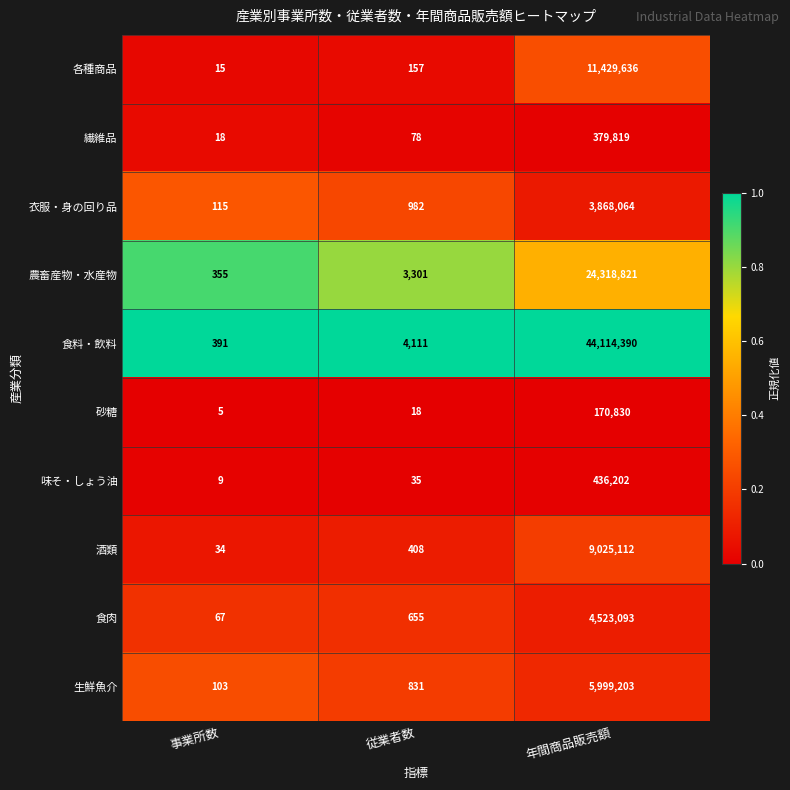

What is the total value across all series at 年間商品販売額?

104265170